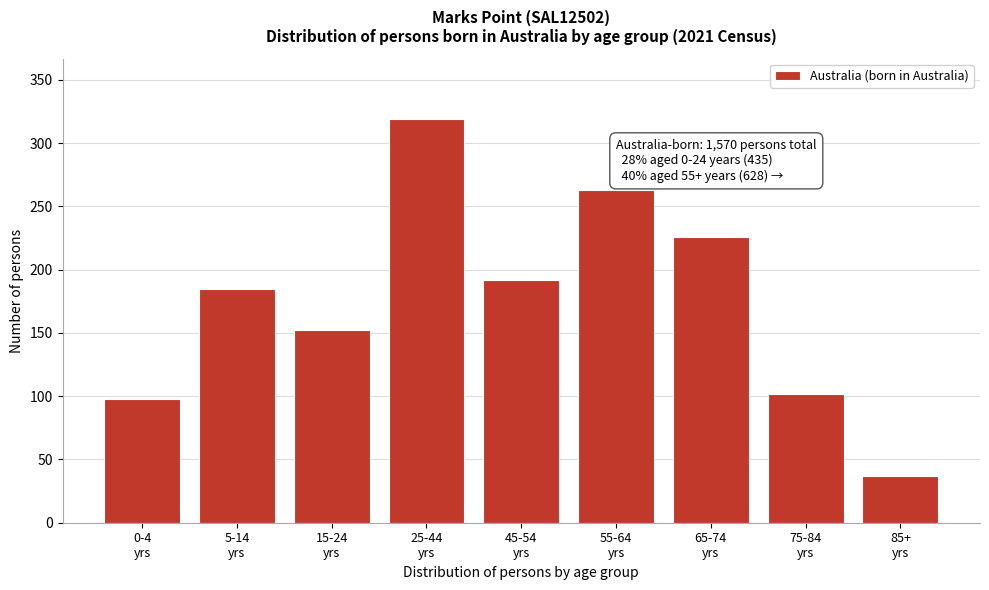

Reading right to left, list all the values displayed in this chart.

37	102	226	263	192	319	152	185	98